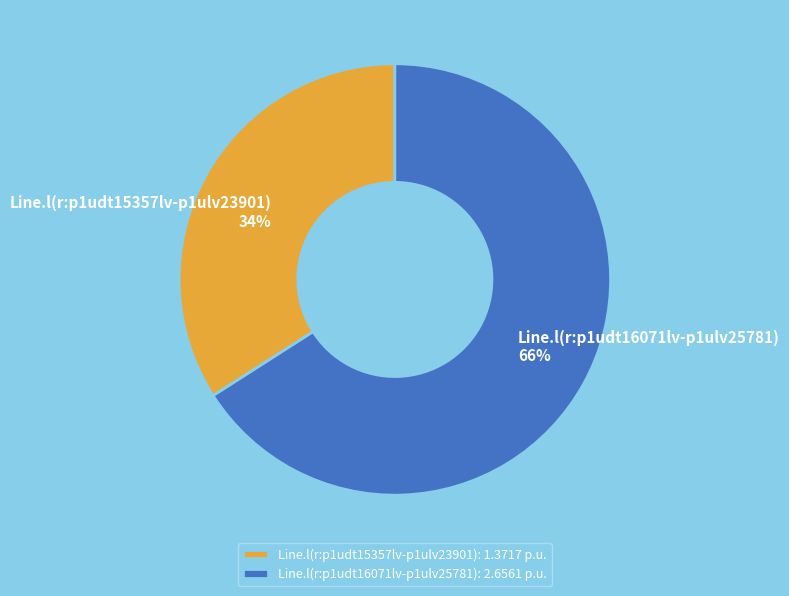

How many segments does this pie chart have?

2